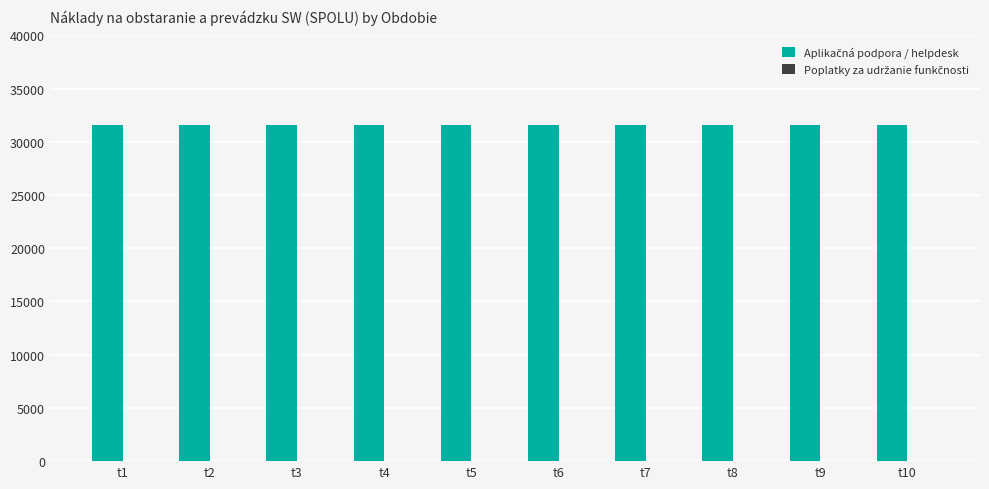

Which series has the widest spread of values?

Aplikačná podpora / helpdesk